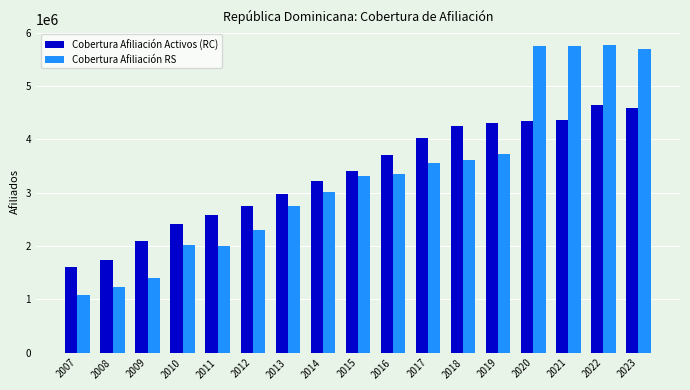

What is the difference between the Cobertura Afiliación RS values at 2019 and 2017?

179574